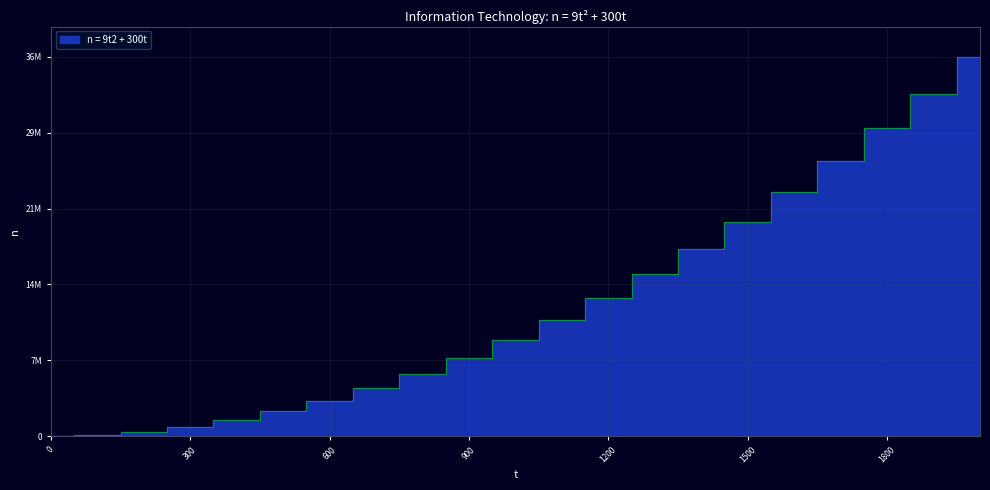

The value at 1800 is 29700000. True or false?

True